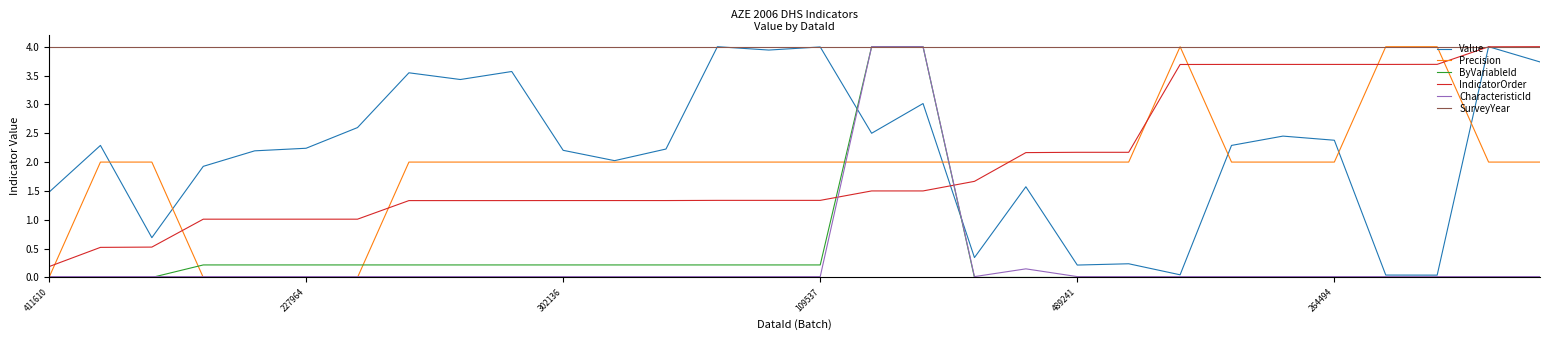

Which series has the largest total across all categories?

SurveyYear